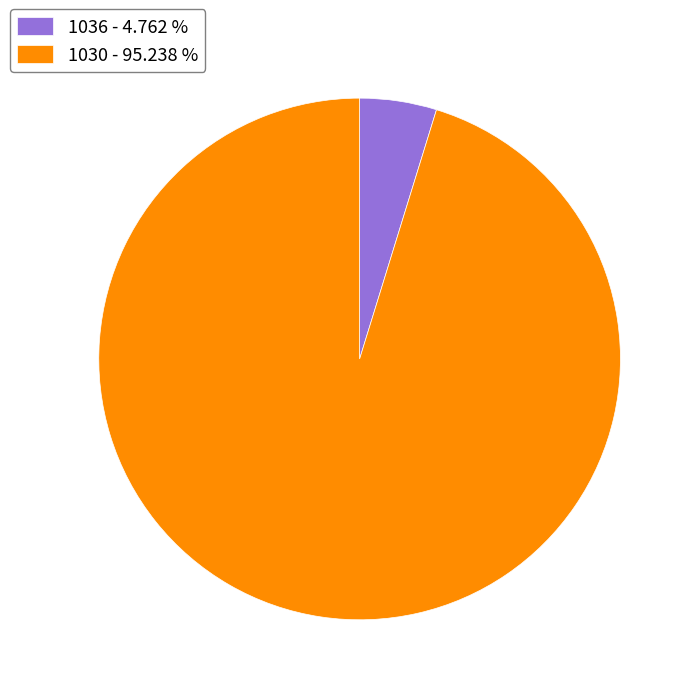

Is 1036 - 4.762 % the majority of the pie?

No